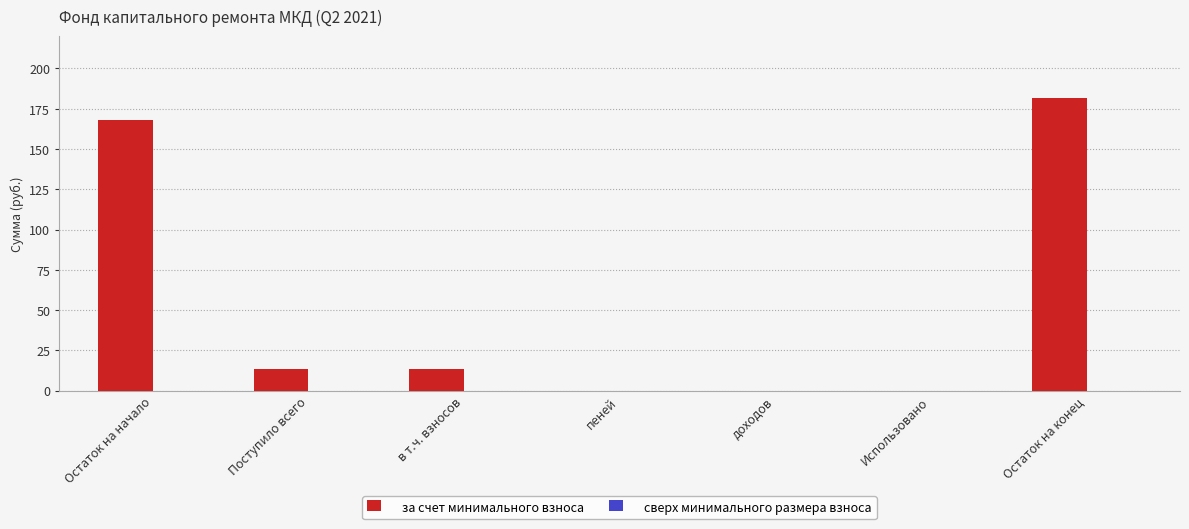

Is it true that the value at в т.ч. взносов is 13.2?

True